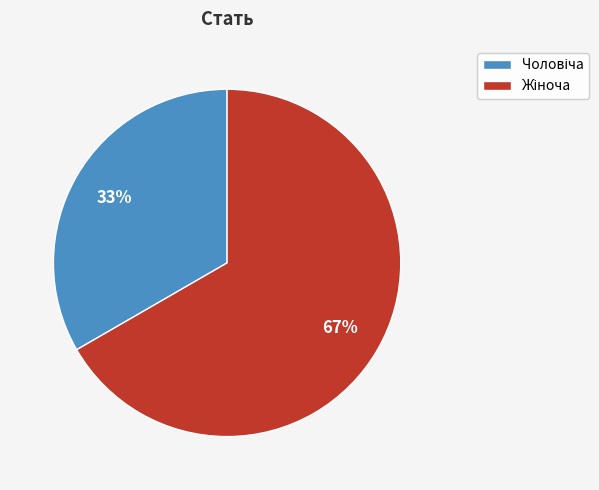

Is there any slice that represents more than half of the pie?

Yes